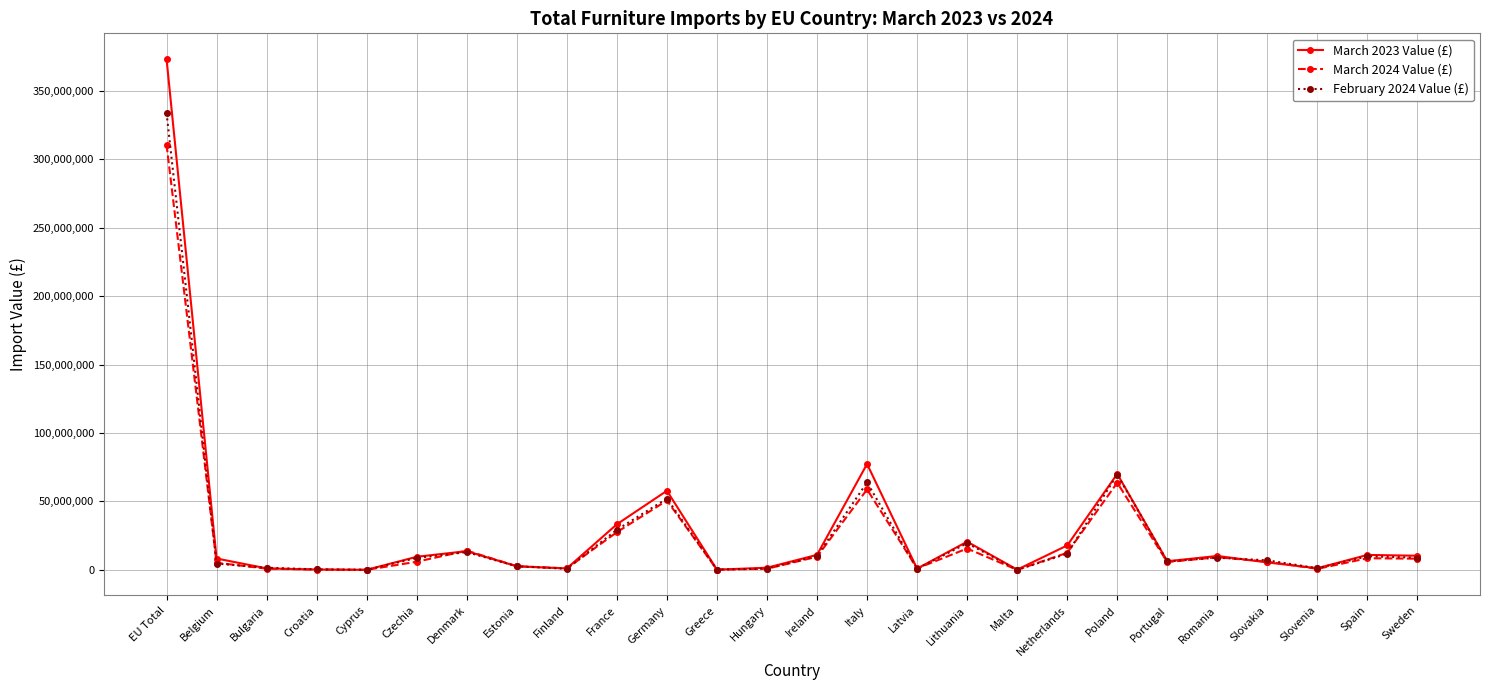

Is the value of February 2024 Value (£) at Estonia greater than the value of March 2023 Value (£) at Spain?

No